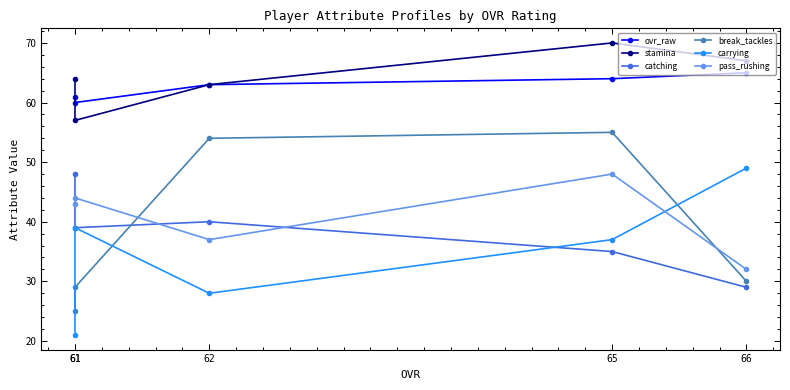

Where is the first local maximum for pass_rushing?

65